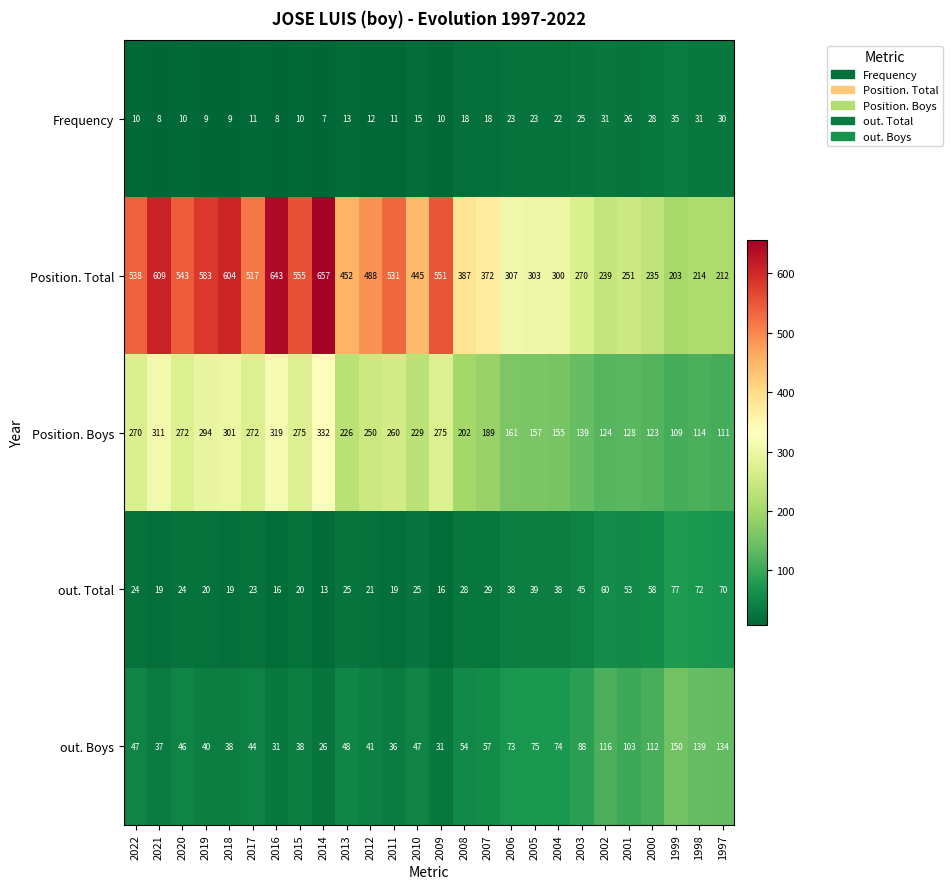

How many data points does each series have?

26